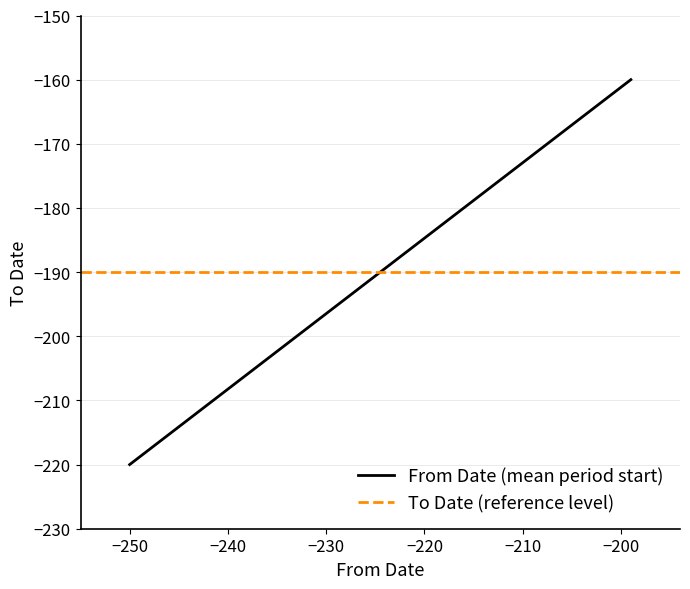

What is the maximum value shown in the chart?

-160